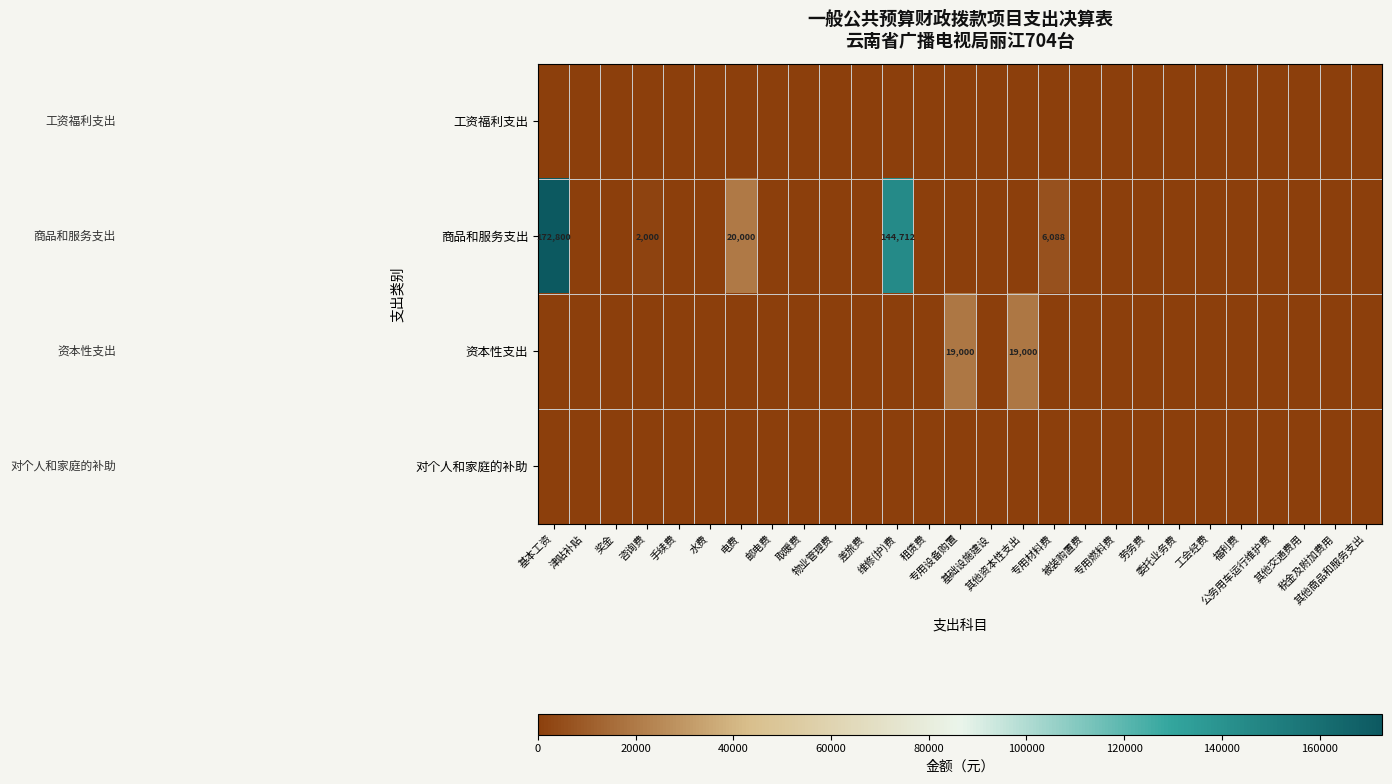

List the series in order of their peak value, highest first.

商品和服务支出, 资本性支出, 工资福利支出, 对个人和家庭的补助